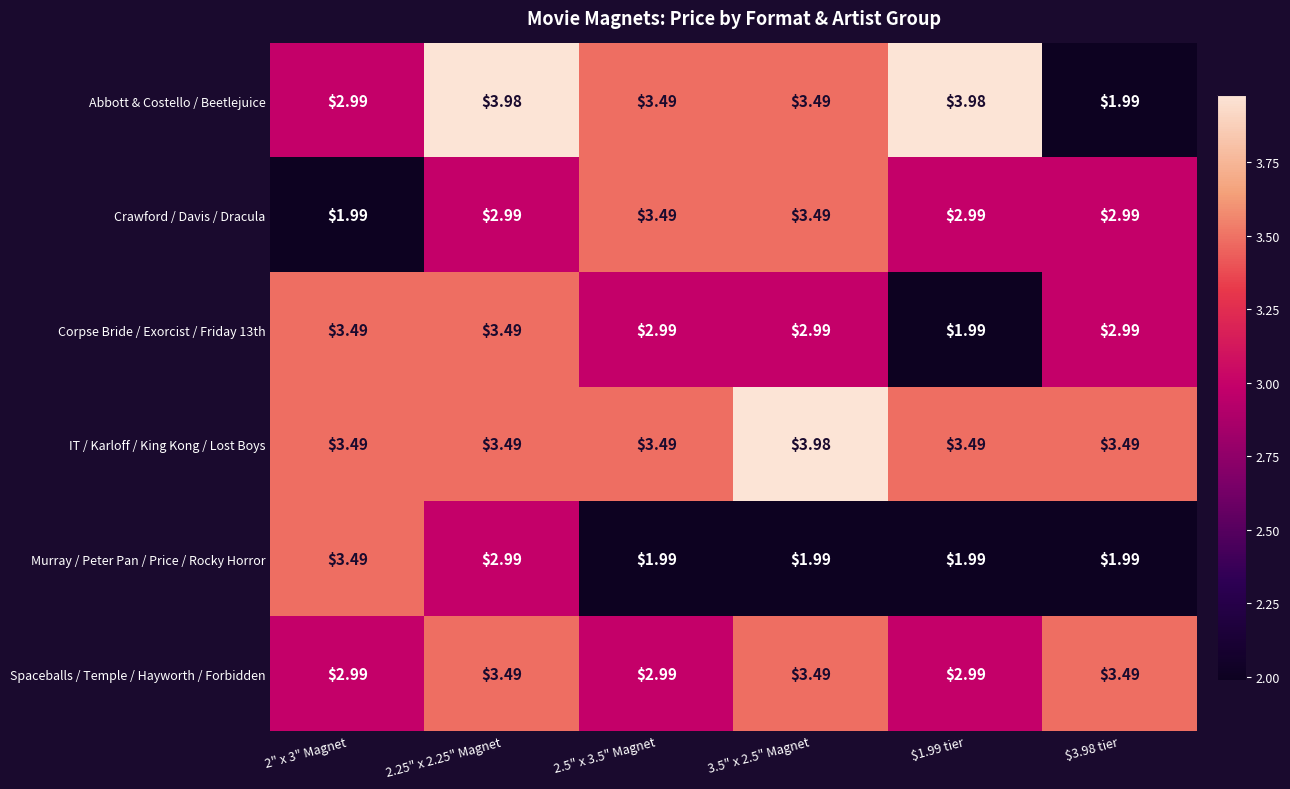

Is the value of Corpse Bride / Exorcist / Friday 13th at 2" x 3" Magnet greater than the value of Murray / Peter Pan / Price / Rocky Horror at 3.5" x 2.5" Magnet?

Yes